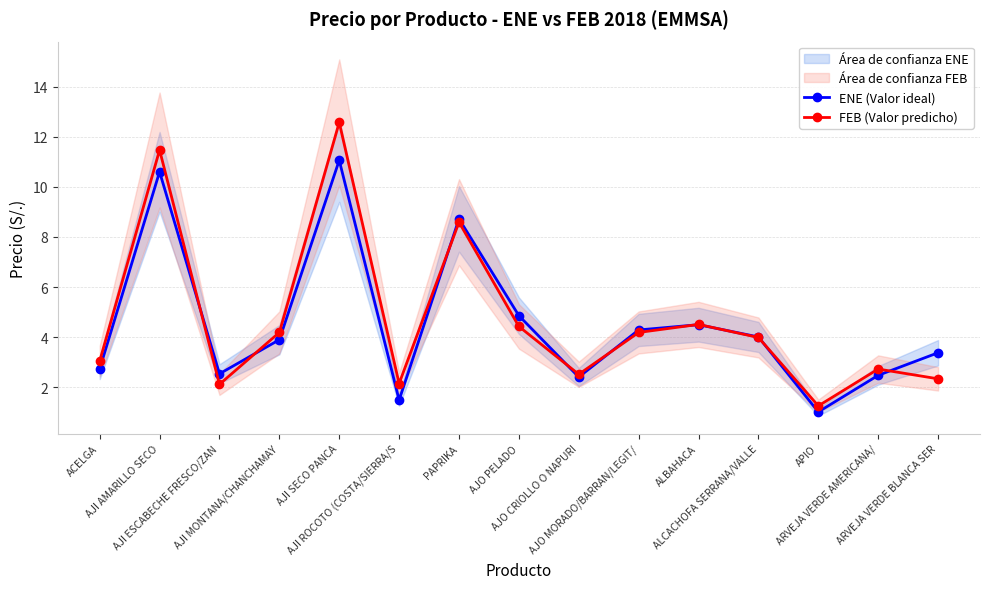

Which series has the largest range (max minus min)?

FEB (Valor predicho)